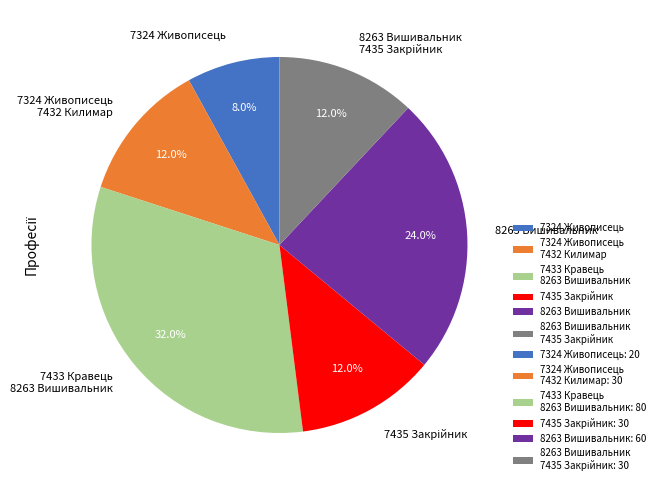

Is 7324 Живописець the majority of the pie?

No